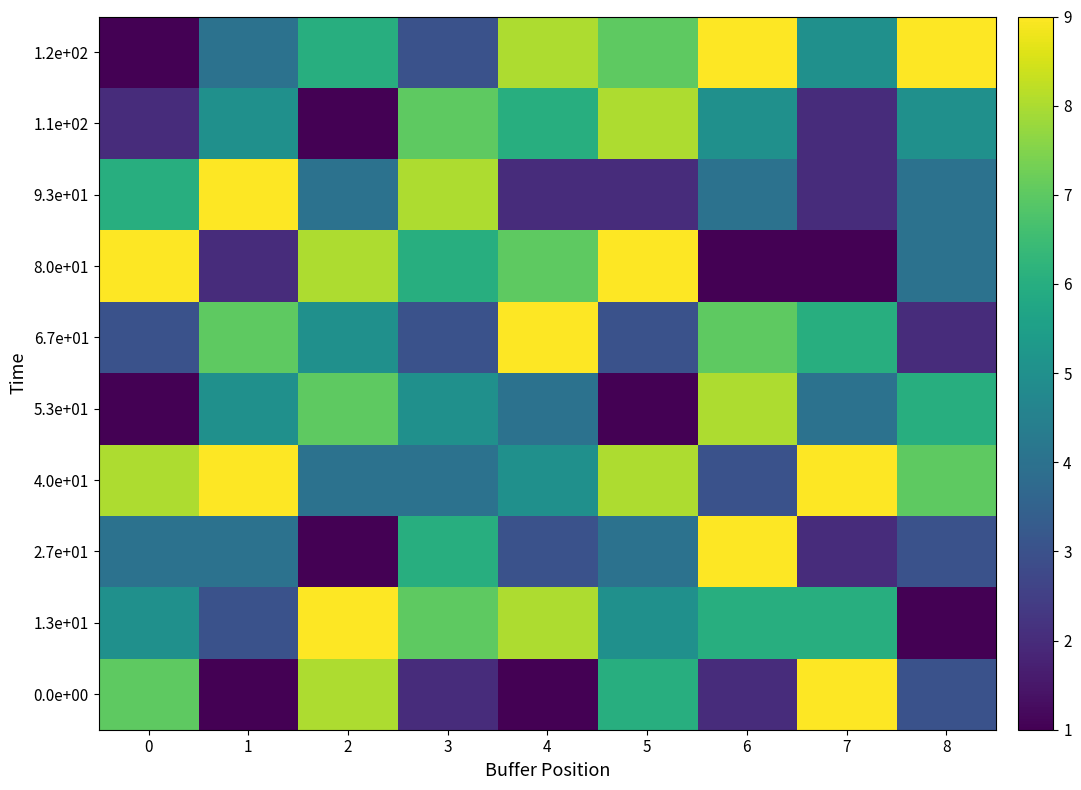

What is the spread (max minus min) of values at 5?

8